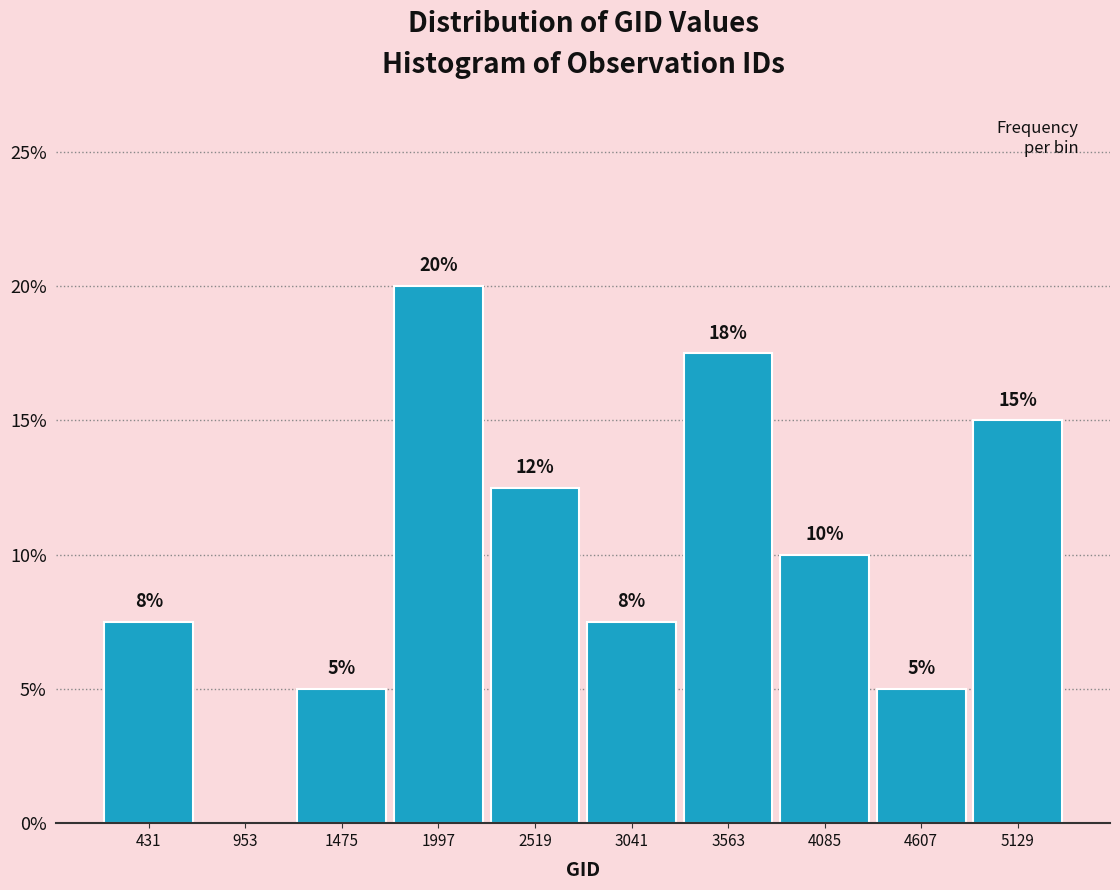

Which range on the x-axis has the tallest bar?

1700 to 2300